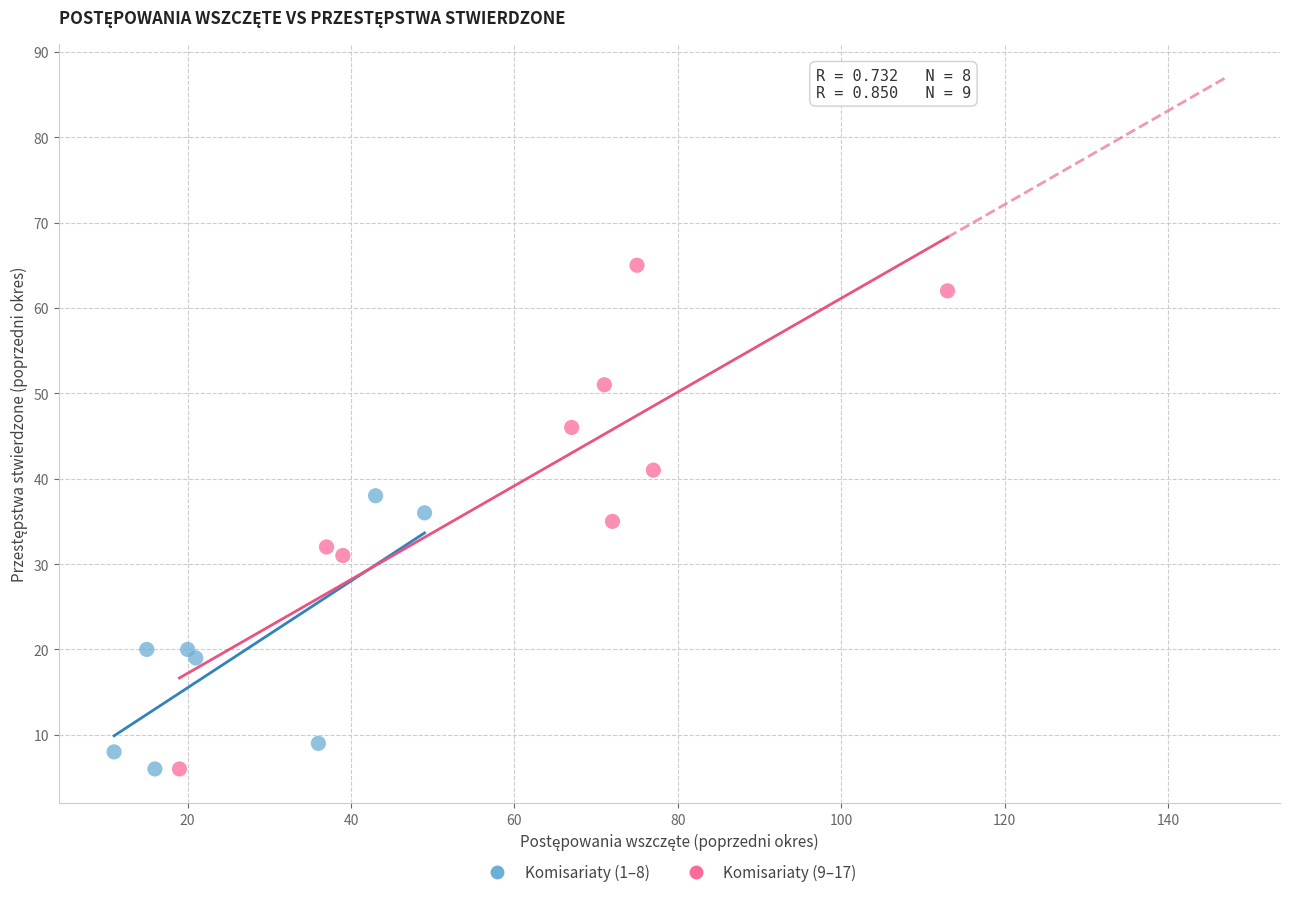

What are all the series names shown in the legend?

Komisariaty (1–8), Komisariaty (9–17)